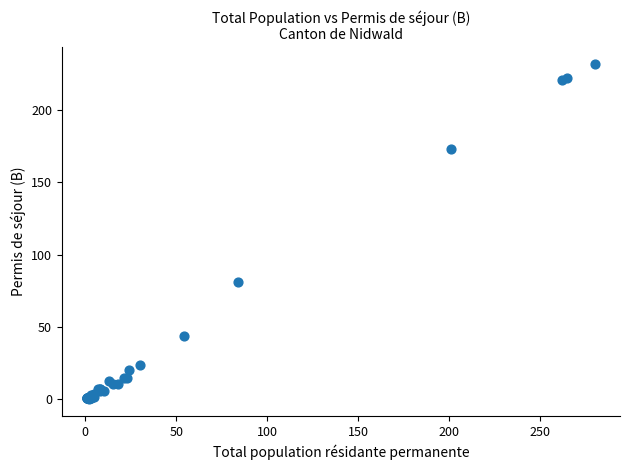

What Y value in the scatter plot is closest to 116?

81